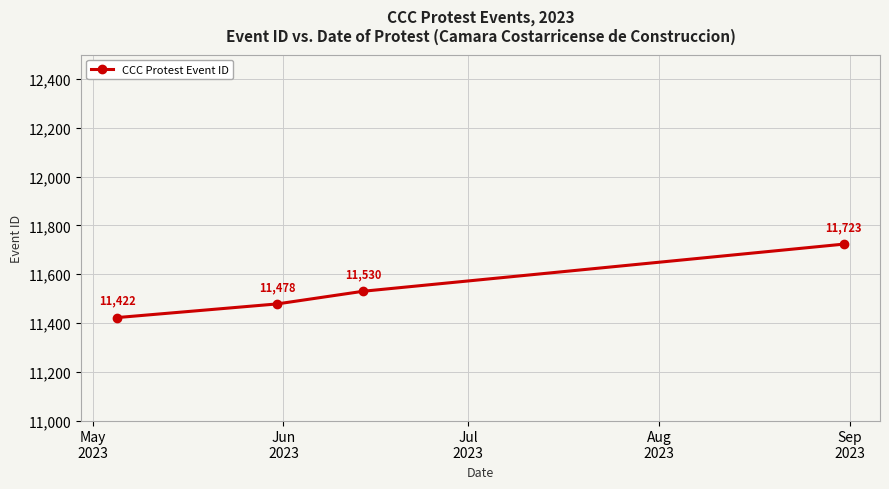

What is the value of the 3rd point from the left?

11530